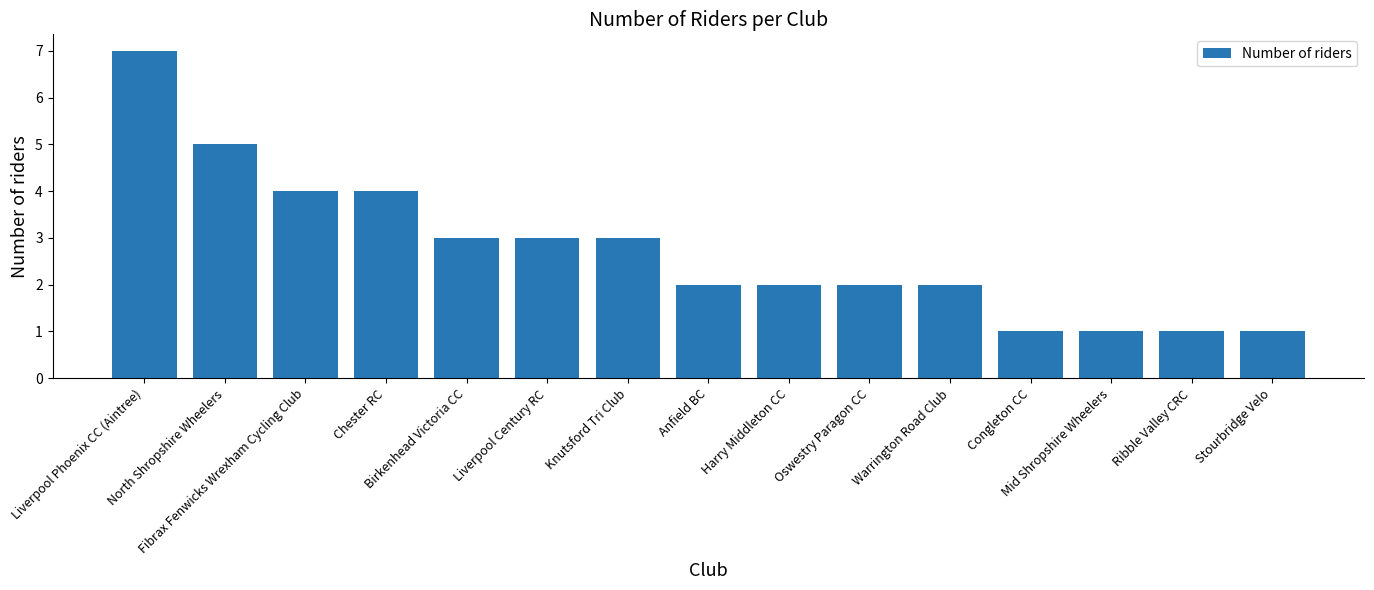

What is the change in value from Liverpool Century RC to Harry Middleton CC?

-1